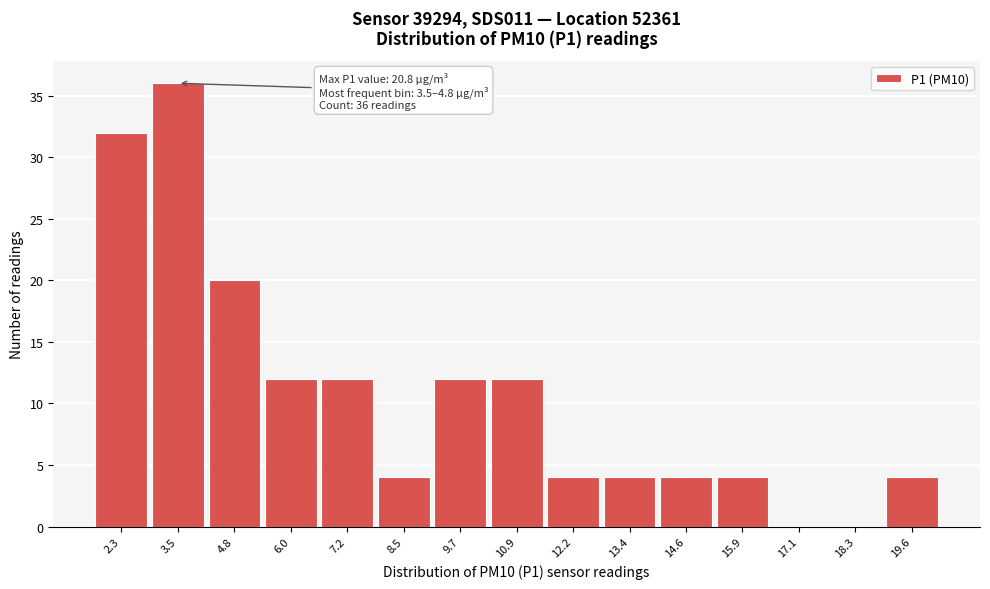

Reading right to left, transcribe all the data shown in this chart.

19.6=4	18.3=0	17.1=0	15.9=4	14.6=4	13.4=4	12.2=4	10.9=12	9.7=12	8.5=4	7.2=12	6.0=12	4.8=20	3.5=36	2.3=32